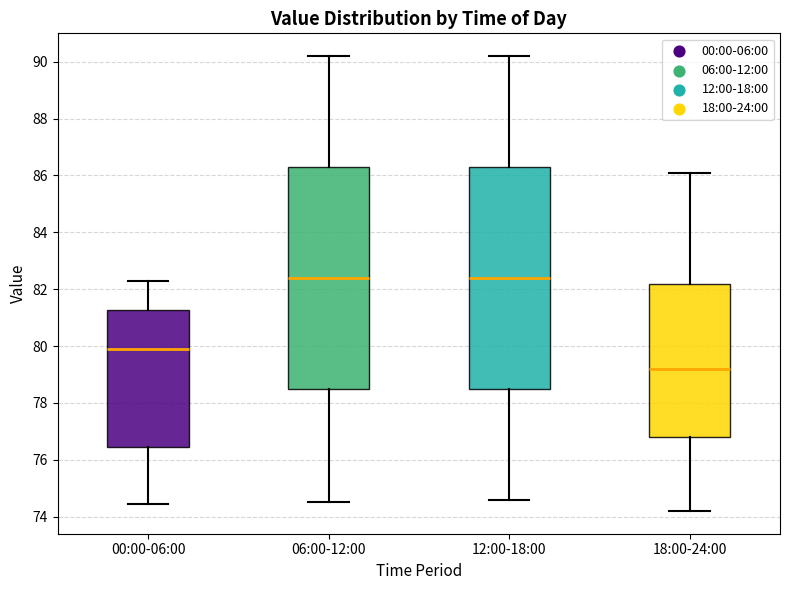

Reading left to right, read every box against the y-axis: the position of its median line, the range the box covers, and the ends of its whiskers. The values are not printed on the chart, so give them approximately, as read against the axis.

00:00-06:00: median 79.8, box 76.4 to 81.2, whiskers 74.4 to 82.2
06:00-12:00: median 82.4, box 78.6 to 86.4, whiskers 74.6 to 90.2
12:00-18:00: median 82.4, box 78.6 to 86.4, whiskers 74.6 to 90.2
18:00-24:00: median 79.2, box 76.8 to 82.2, whiskers 74.2 to 86.2